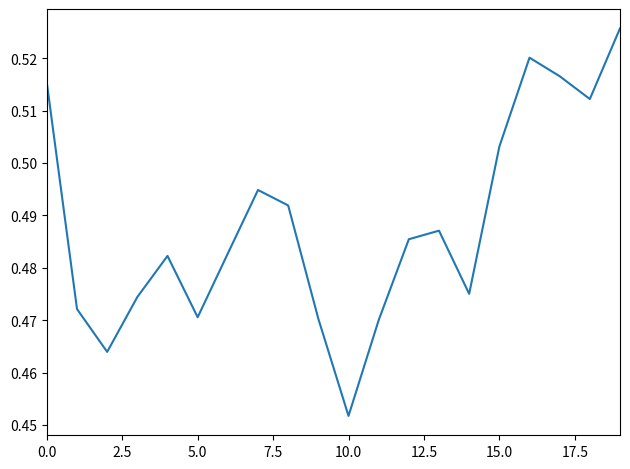

Which category has the lowest value across all series?

10.0